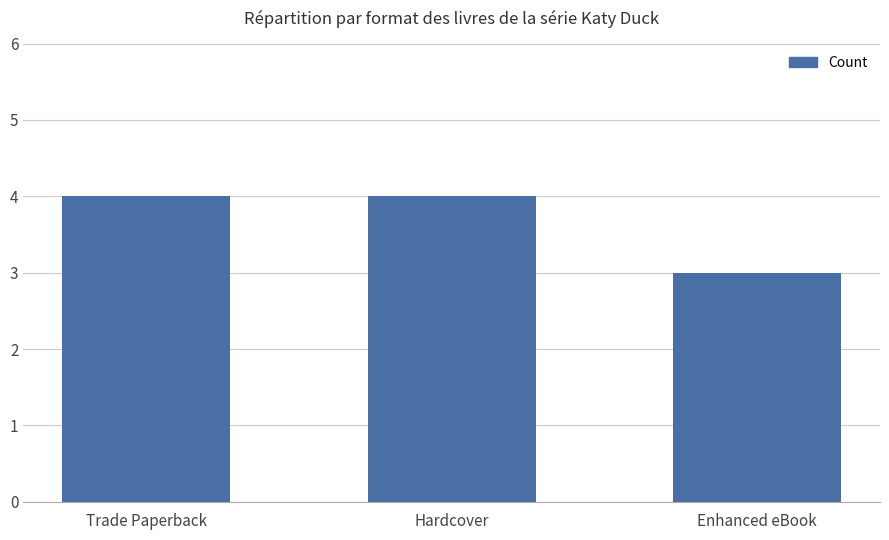

What is the sum of all values?

11